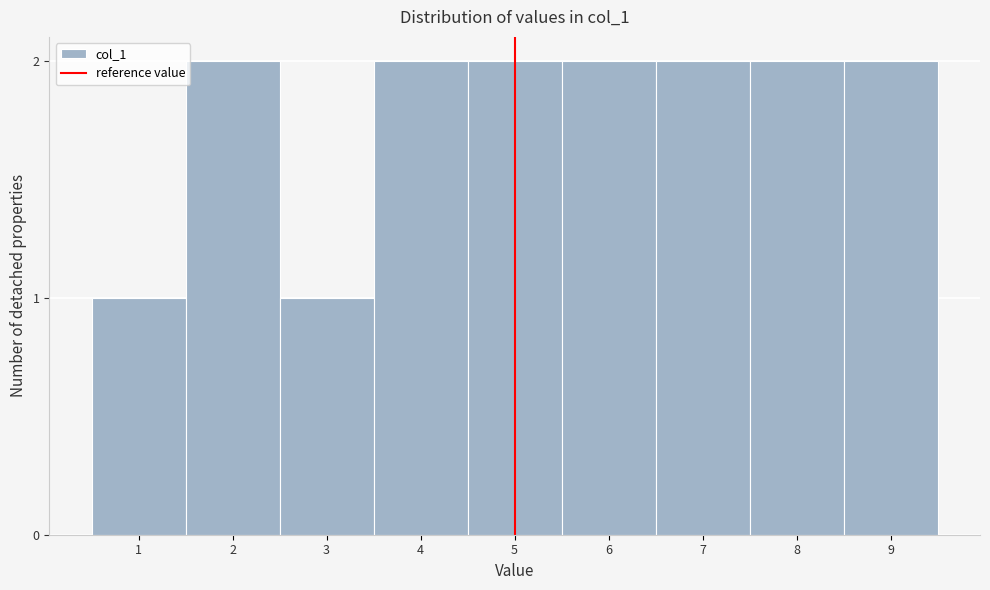

Reading left to right, extract all data points from this chart.

1=1	2=2	3=1	4=2	5=2	6=2	7=2	8=2	9=2